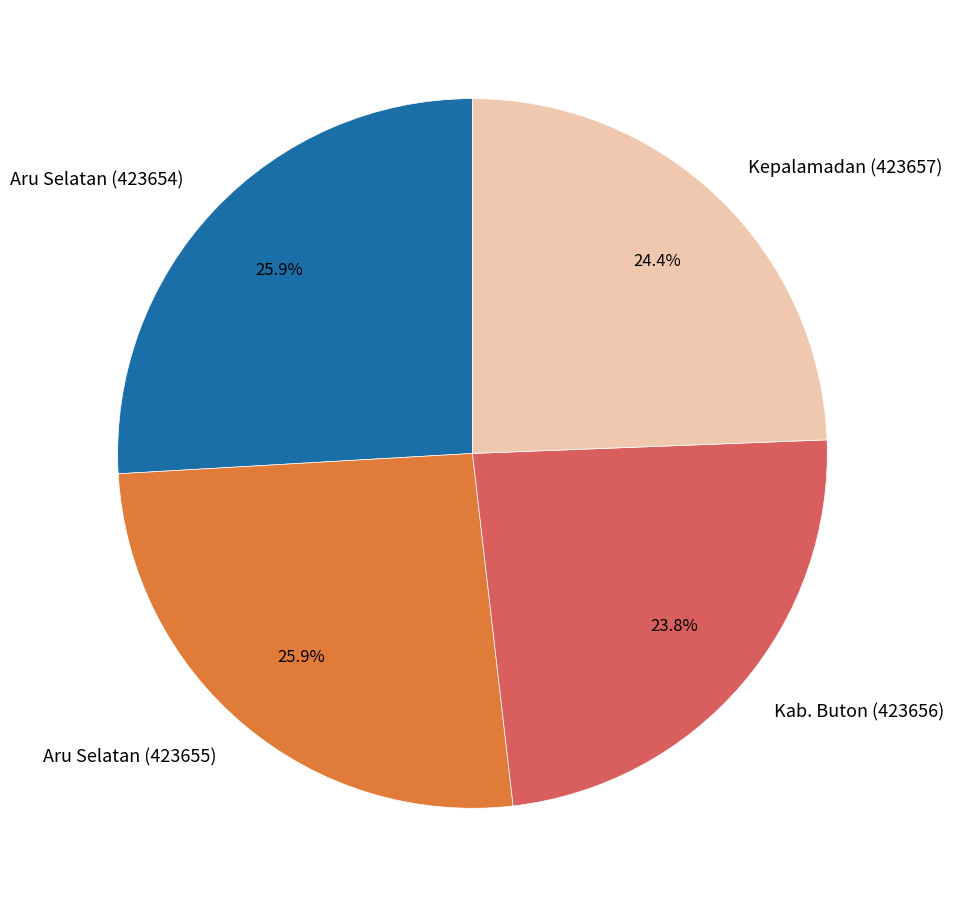

Is the sum of Kepalamadan (423657) and Aru Selatan (423654) greater than half?

Yes